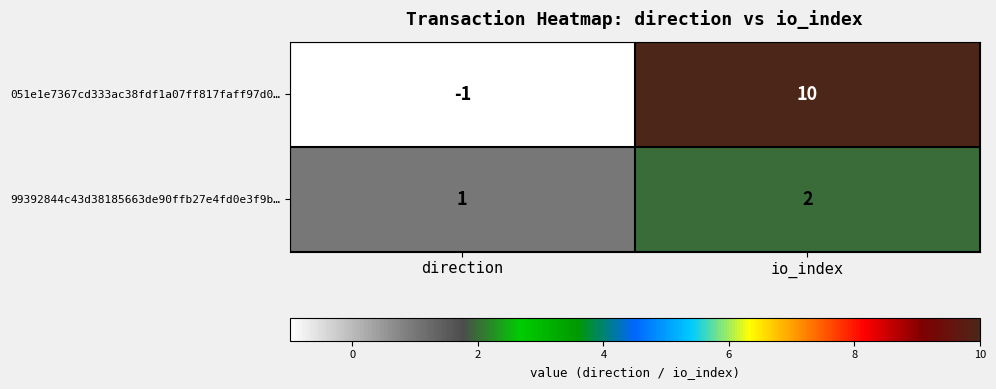

What is the minimum value shown in the chart?

-1